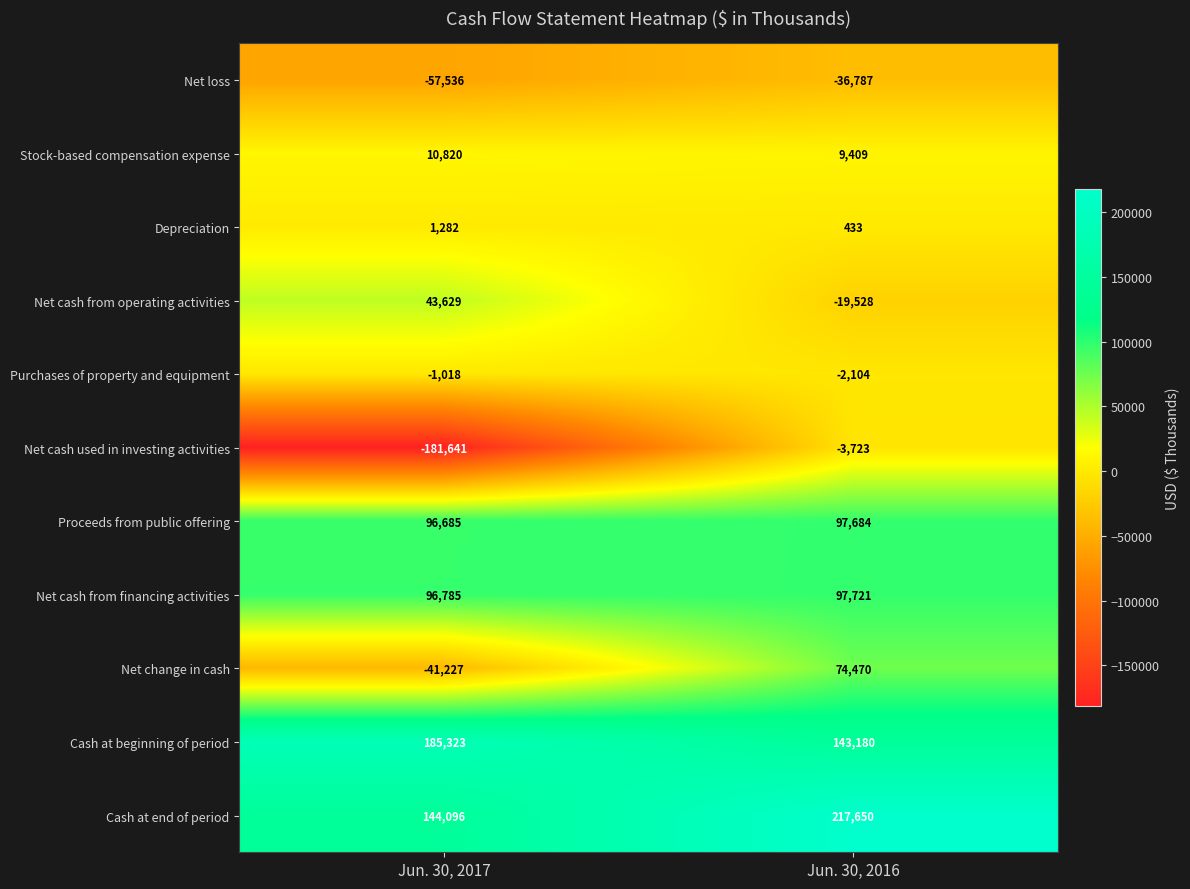

Which series has the largest range (max minus min)?

Net cash used in investing activities